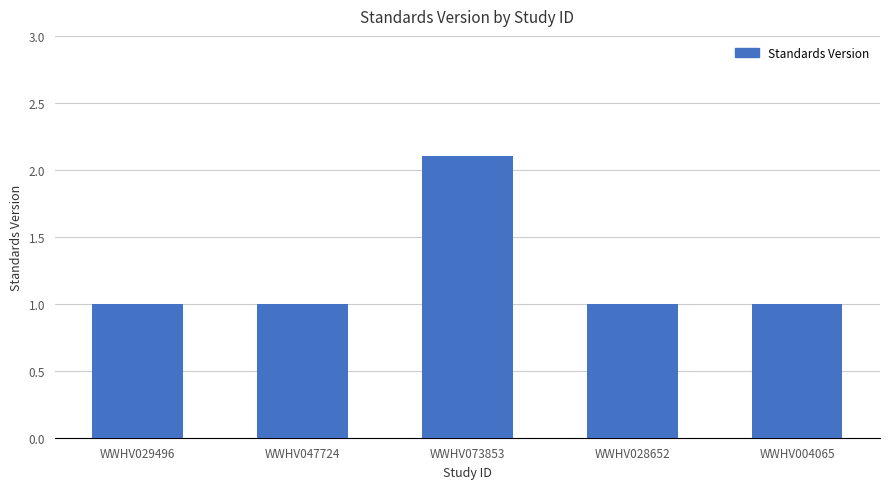

Approximately how many times larger is the value at WWHV029496 compared to WWHV047724?

1.0